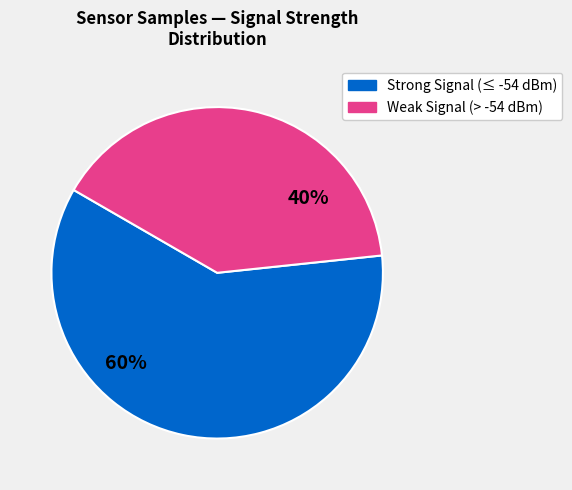

How many slices are in this pie chart?

2